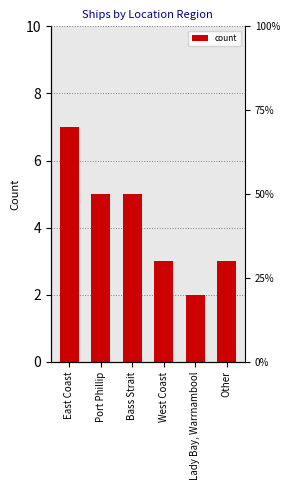

What is the average value?

4